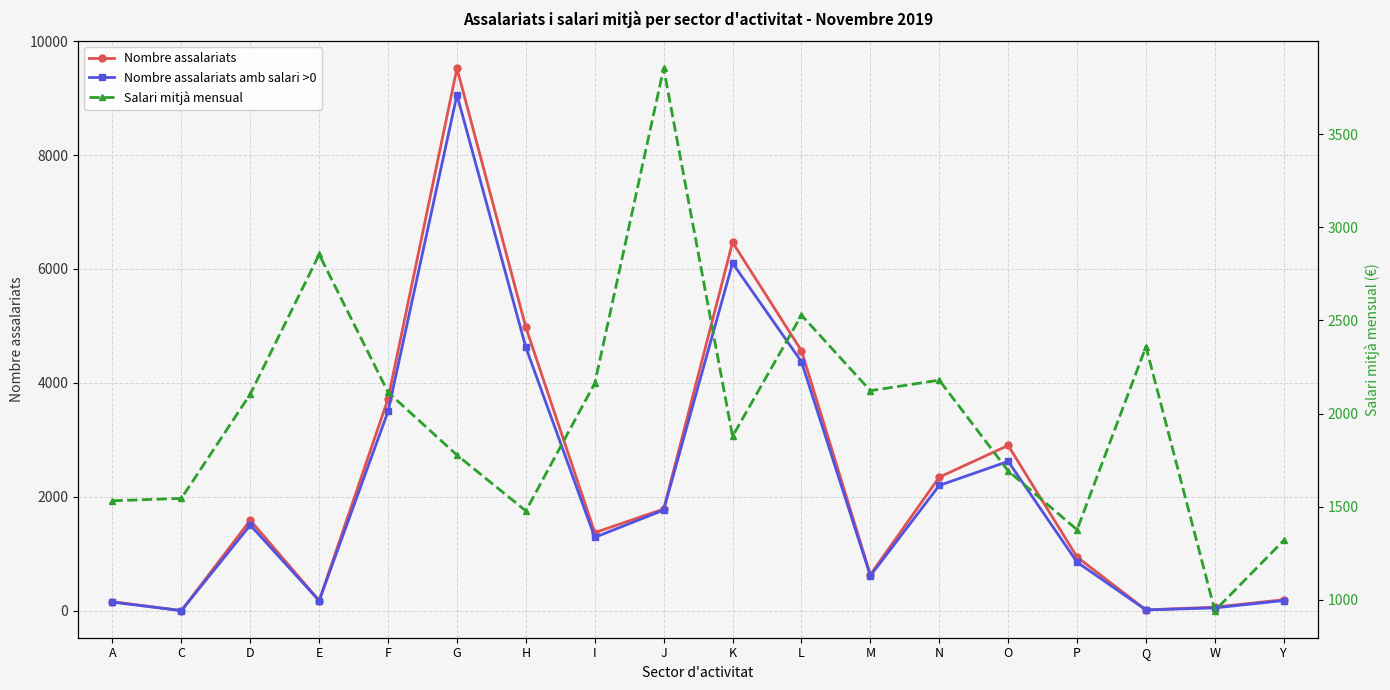

What is the label of the 2nd point from the right?

W